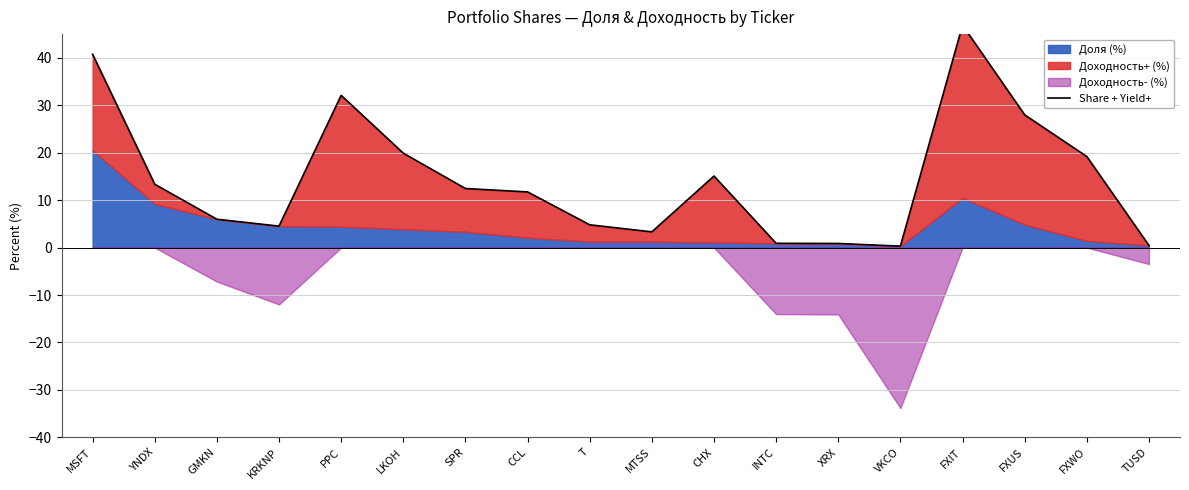

Rank the categories by value from lowest to highest.

VKCO, TUSD, XRX, INTC, MTSS, KRKNP, T, GMKN, CCL, SPR, YNDX, CHX, FXWO, LKOH, FXUS, PPC, MSFT, FXIT